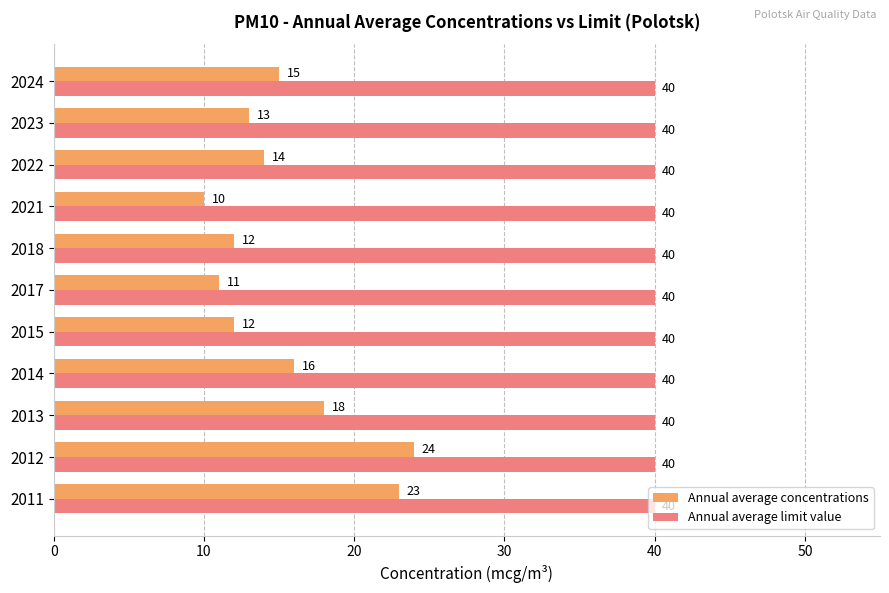

Is it true that Annual average limit value equals 40 at 2022?

True